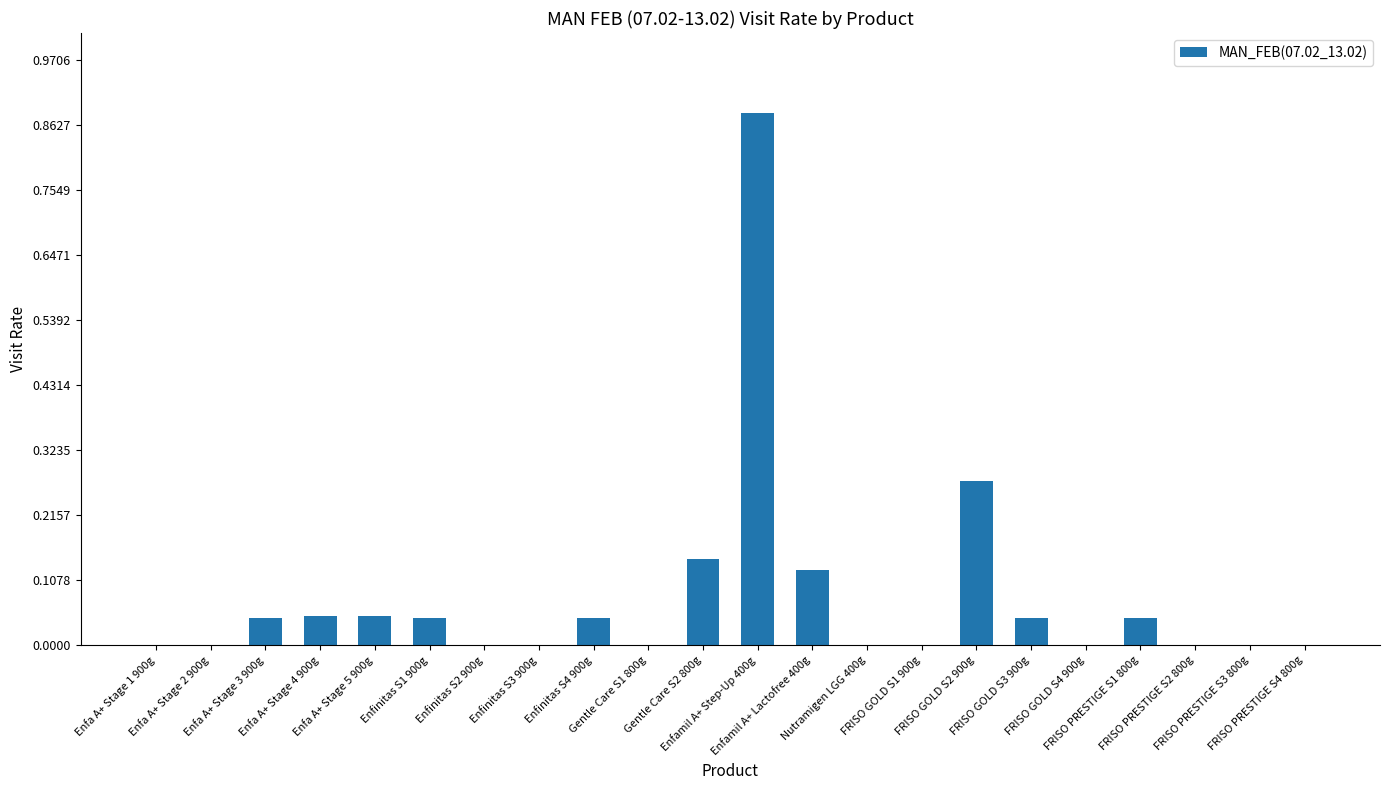

What is the sum of all values?

1.7